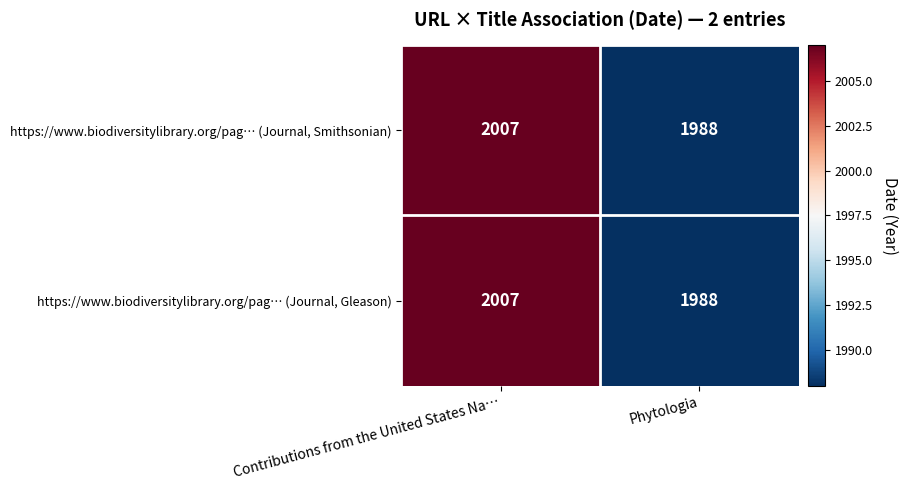

True or false: https://www.biodiversitylibrary.org/pag… (Journal, Smithsonian) has a value of 2007 at Contributions from the United States Na….

True